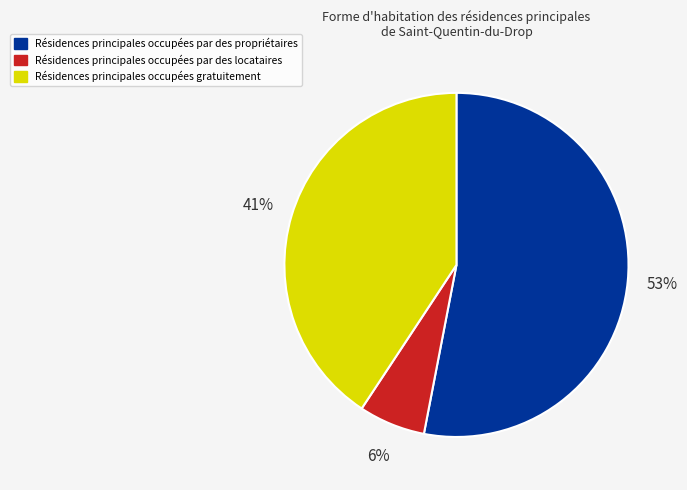

Which category has the smallest portion of the pie?

Résidences principales occupées par des locataires